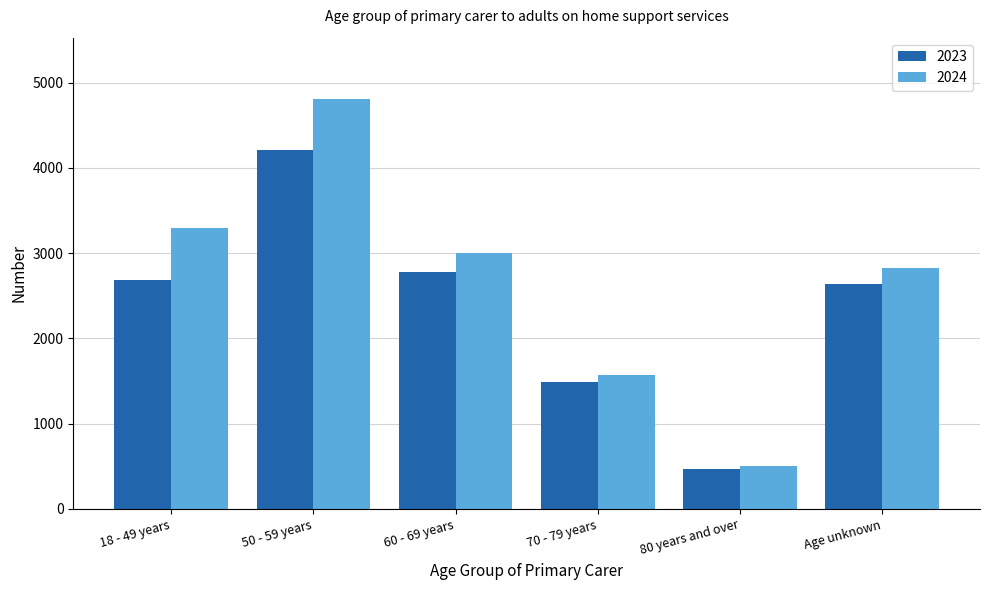

The value of 2023 at Age unknown is 4738. True or false?

False